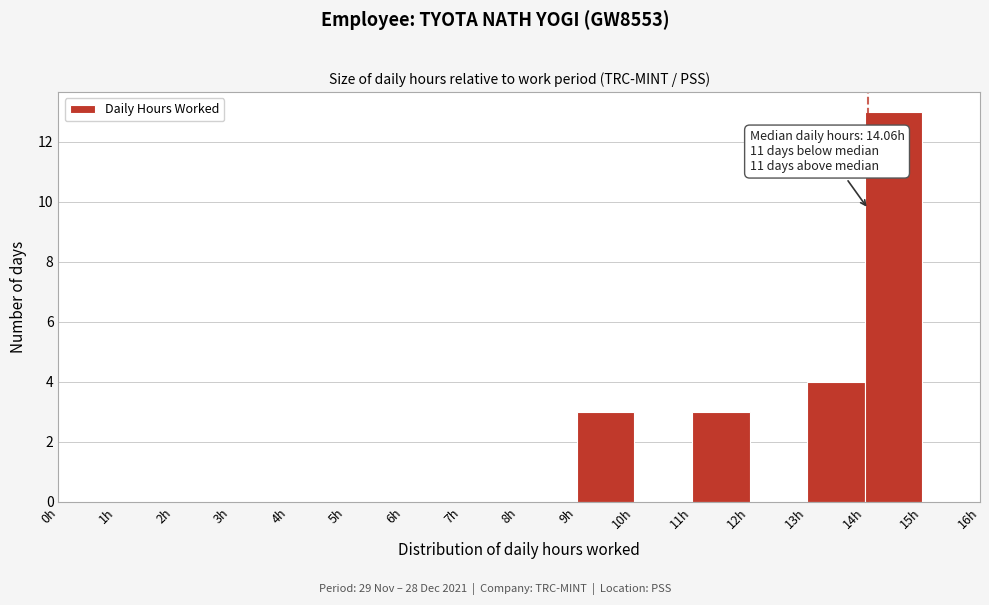

Over which range of the x-axis is the bar tallest?

14 to 15